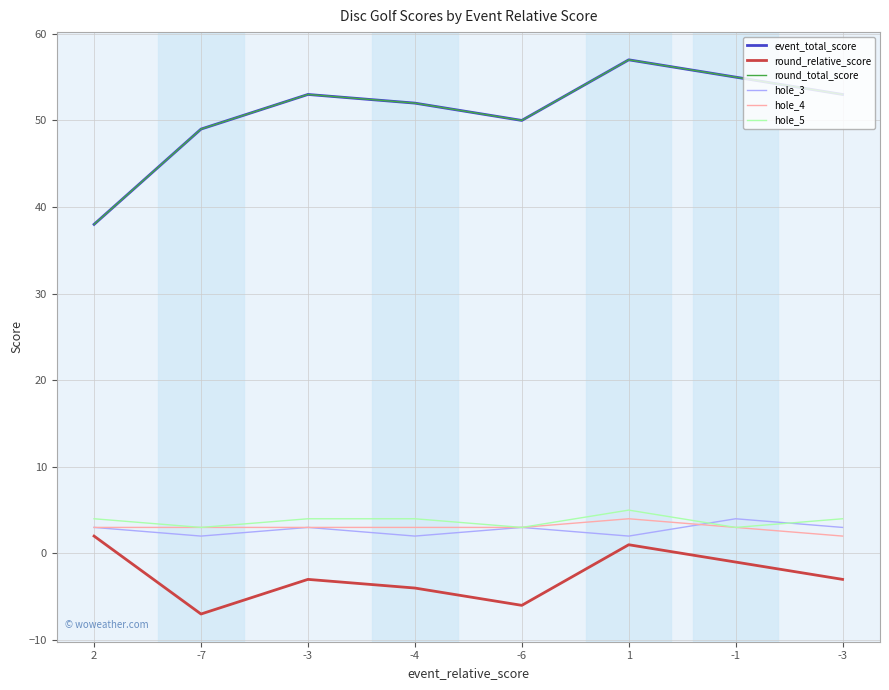

How many interior local peaks does the hole_3 series have?

3